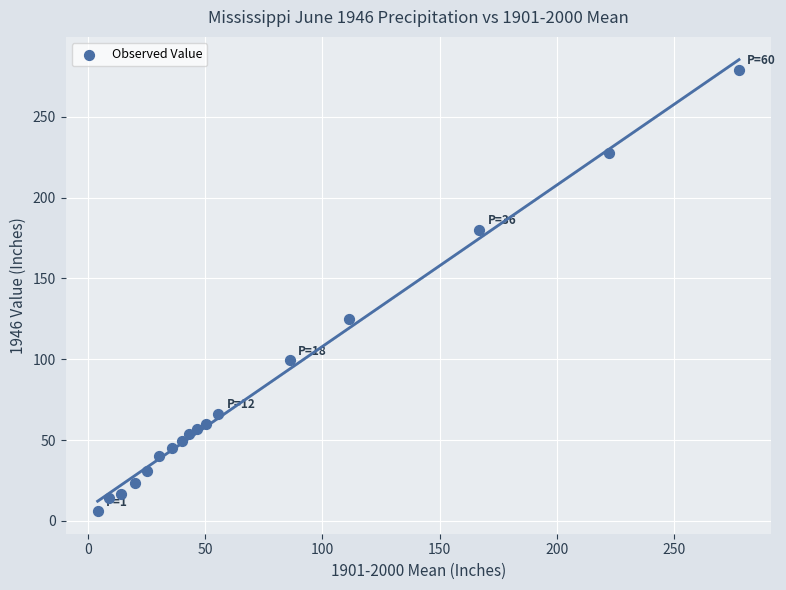

What is the range of X values (max minus min)?

273.7